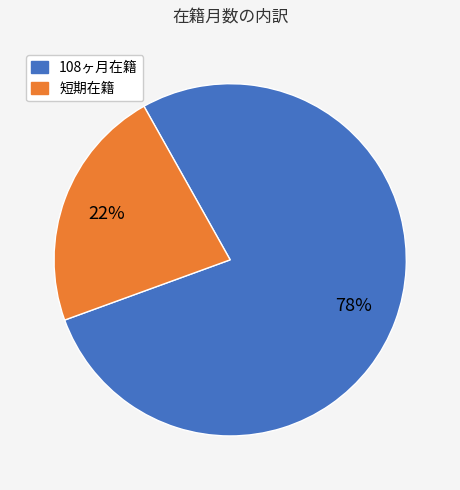

Is there any slice that represents more than half of the pie?

Yes